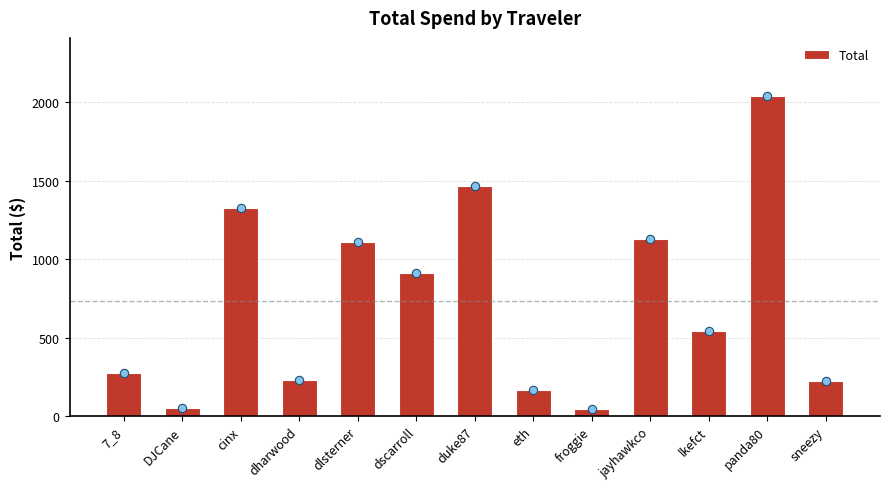

What is the average value?

730.3